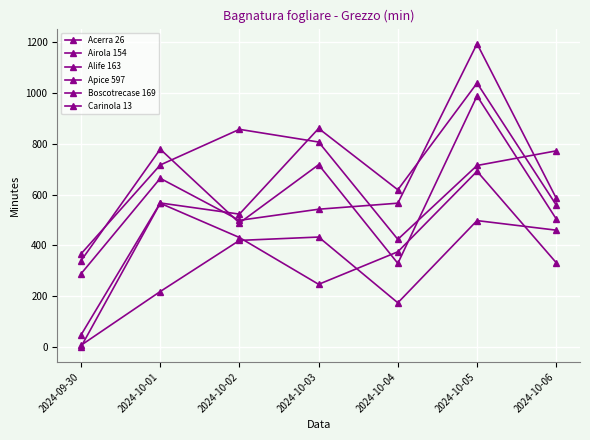

Does the chart display data point markers on the line(s)?

Yes